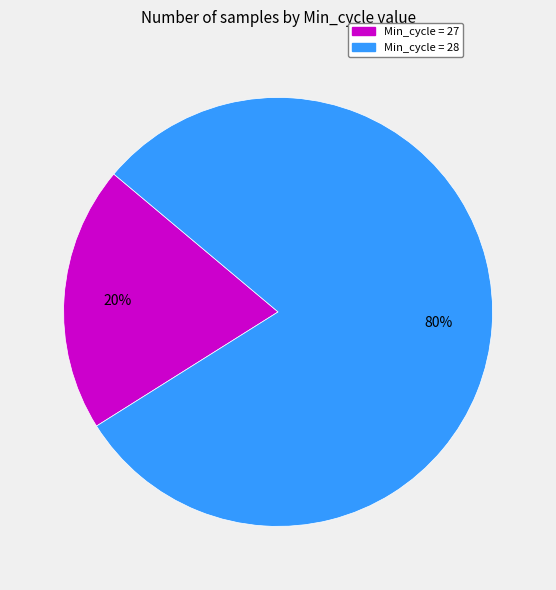

Does any single category account for the majority?

Yes